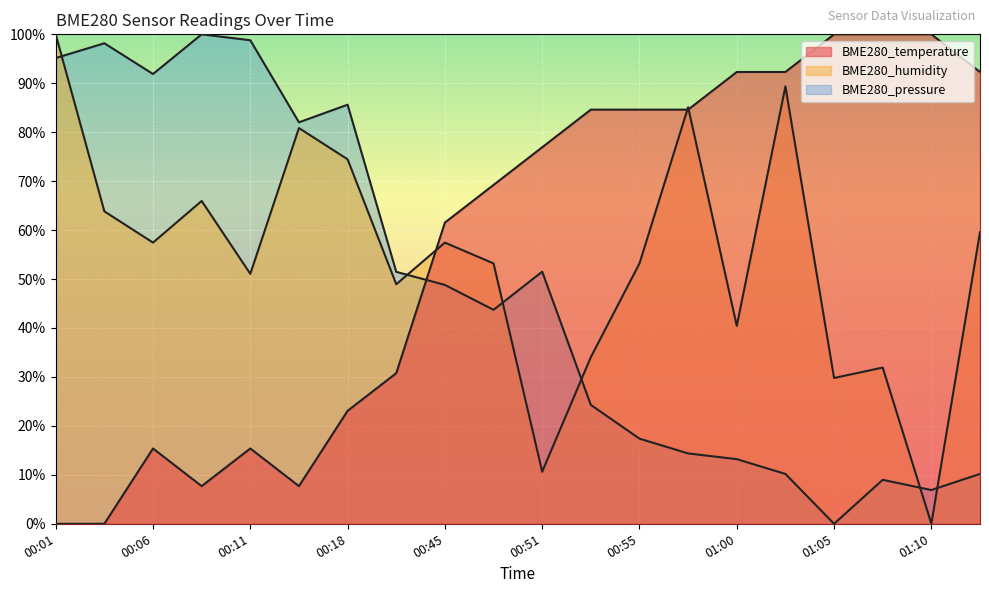

How many distinct data groups are displayed?

3